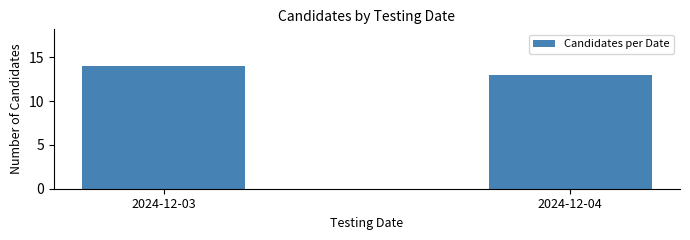

Reading right to left, extract all data points from this chart.

13	14